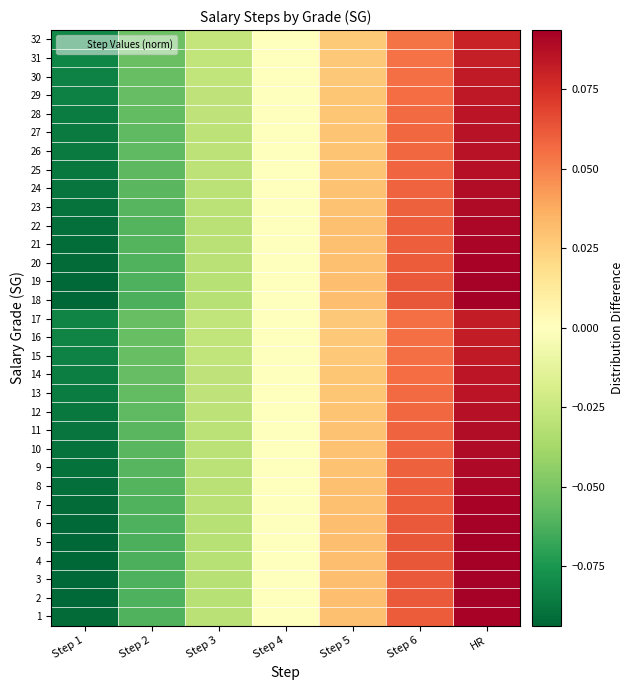

What is the total value across all series at Step 2?

-1.9